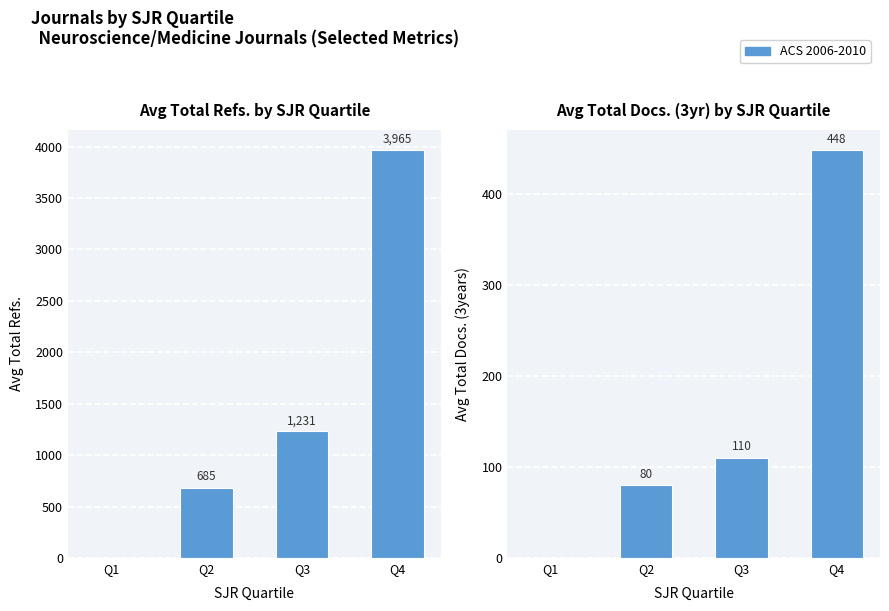

What is the difference between the second highest and minimum values in the Avg Total Docs. (3years) series?

110